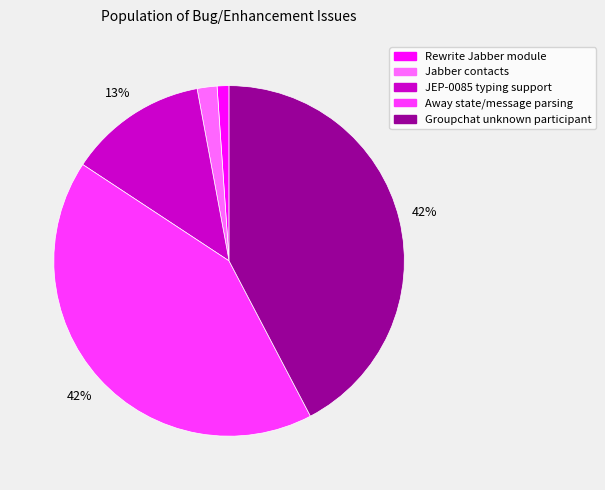

Combined, do Jabber contacts and Away state/message parsing account for over 50%?

No